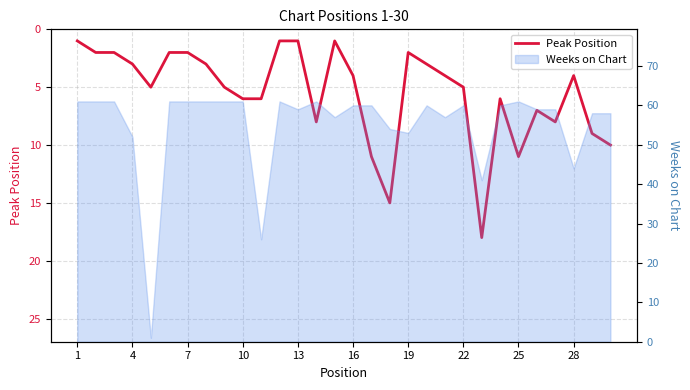

Is it true that the value at 13 is 2?

False